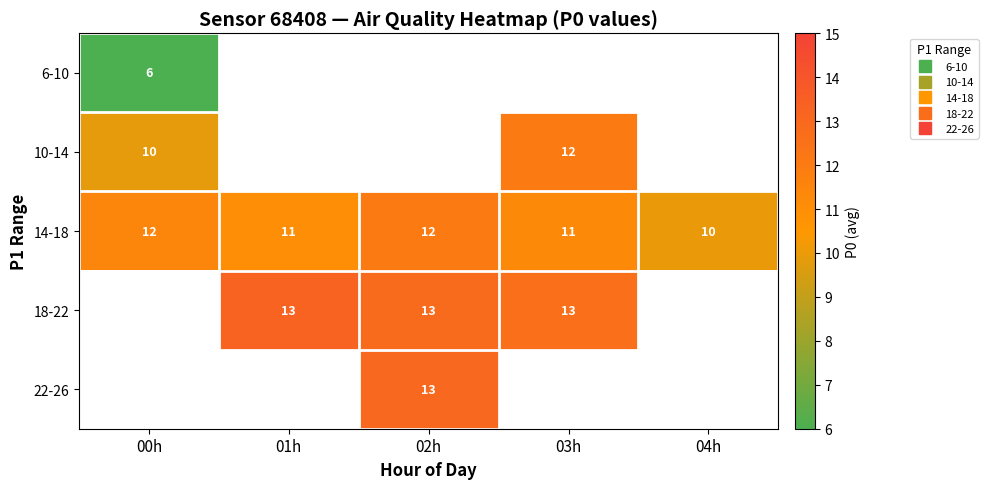

At which label does 10-14 reach its peak?

03h